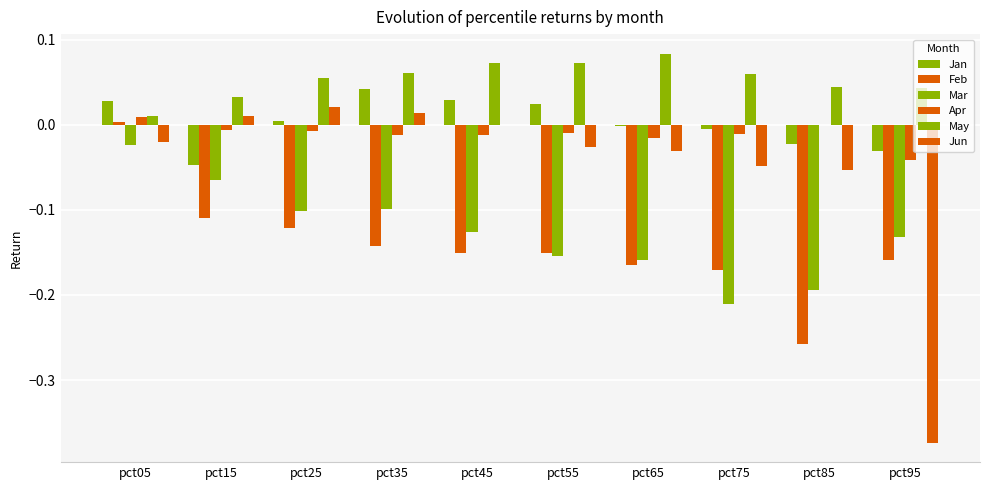

How many values in Feb are above zero?

1